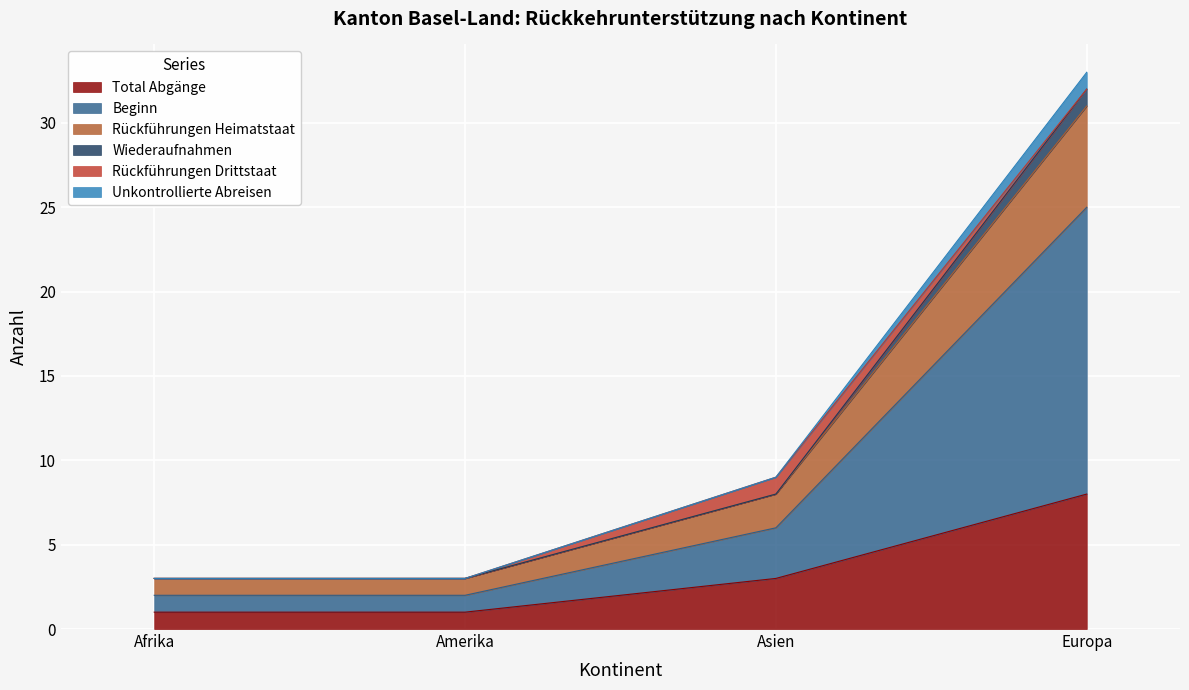

Which category has the highest value across all series?

Europa